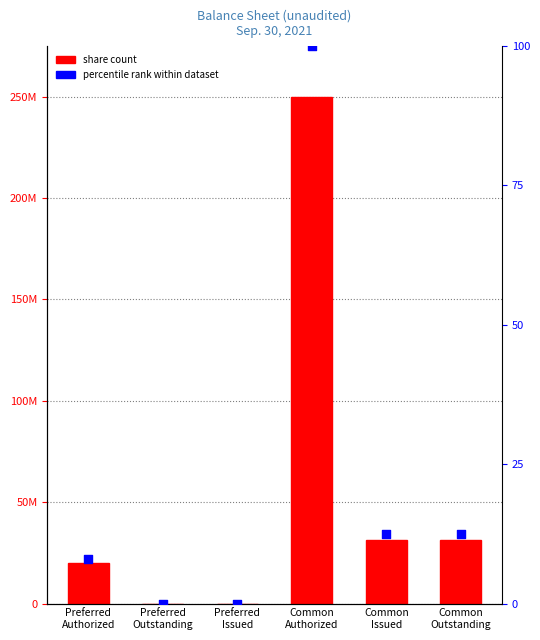

What is the total value across all series at Common
Authorized?

250000100.0